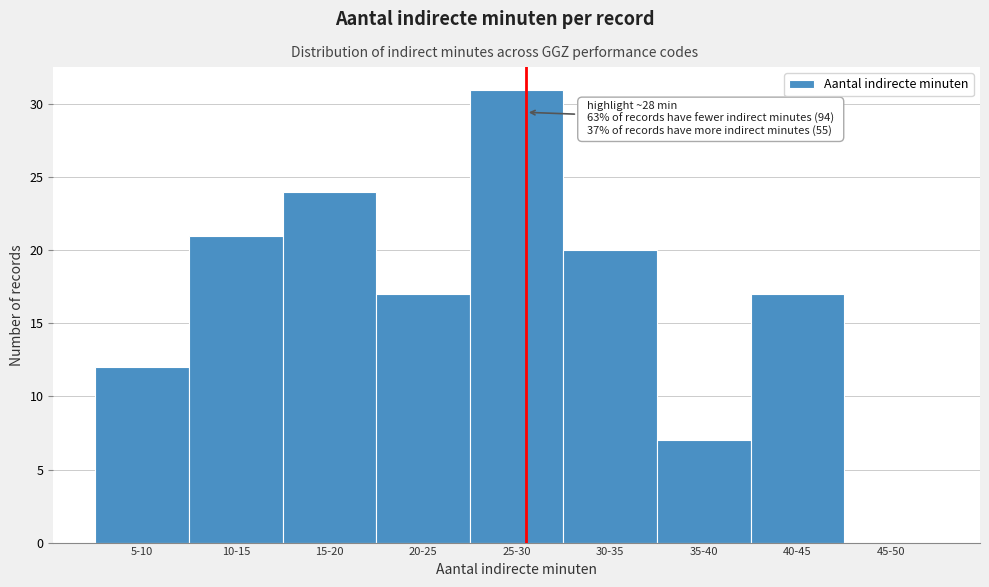

Reading left to right, what are all the values shown in this chart?

5-10=12	10-15=21	15-20=24	20-25=17	25-30=31	30-35=20	35-40=7	40-45=17	45-50=0